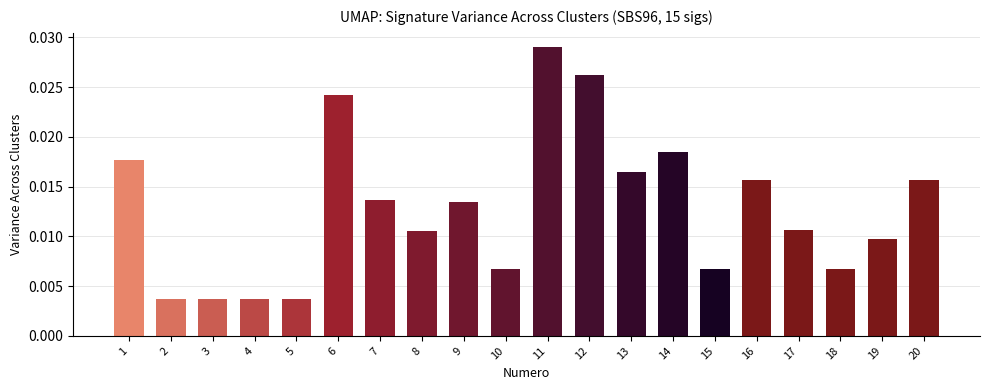

At which category does the chart reach its peak across all series?

11